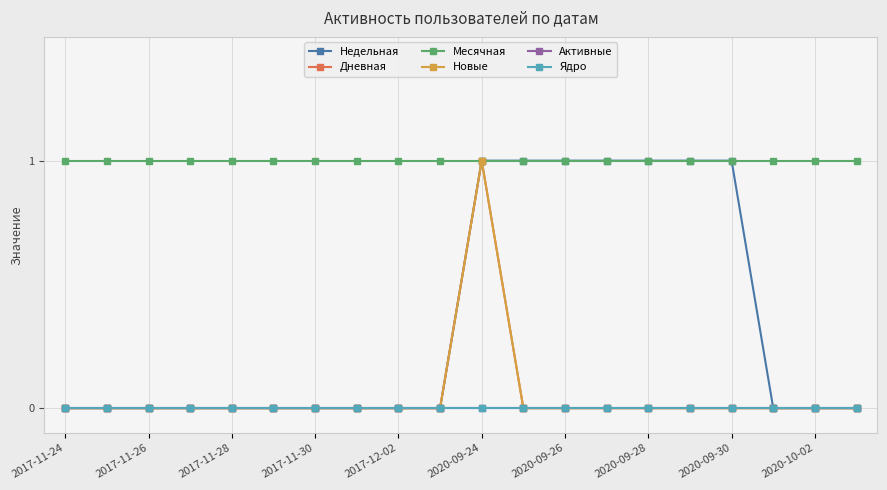

True or false: Новые and Недельная intersect in this chart.

False